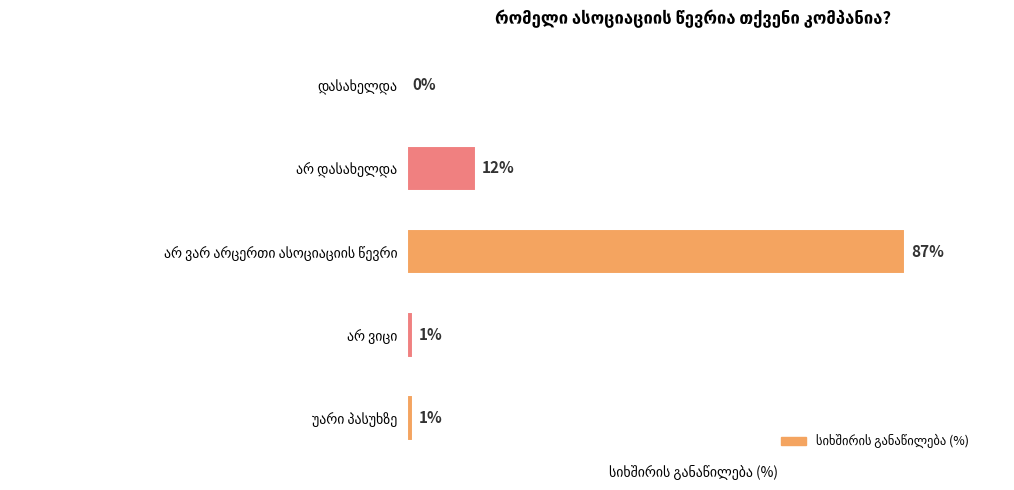

Are the bars horizontal?

Yes